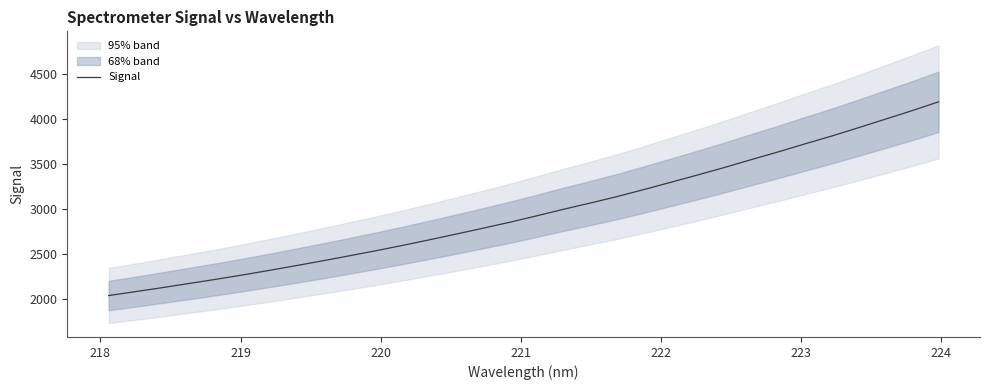

Reading left to right, extract all data points from this chart.

2037.9	2081.1	2125.6	2171.8	2218.0	2266.5	2317.3	2370.1	2424.0	2480.0	2536.6	2596.3	2658.2	2721.9	2786.8	2853.0	2923.9	2996.5	3065.8	3137.6	3215.4	3295.6	3376.3	3459.5	3546.4	3631.6	3720.6	3807.5	3899.7	3994.1	4088.5	4187.5